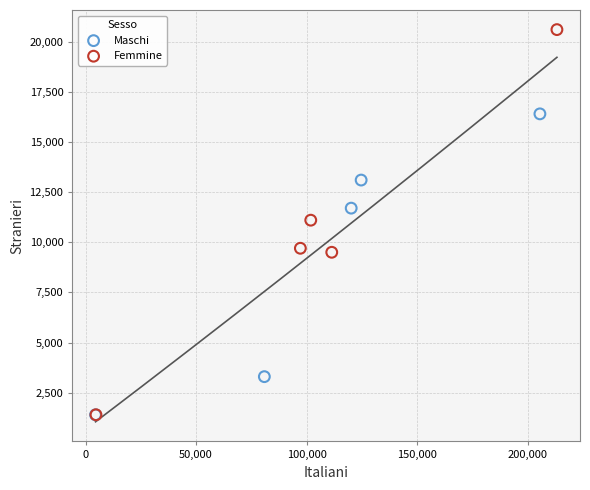

What are all the series names shown in the legend?

Maschi, Femmine